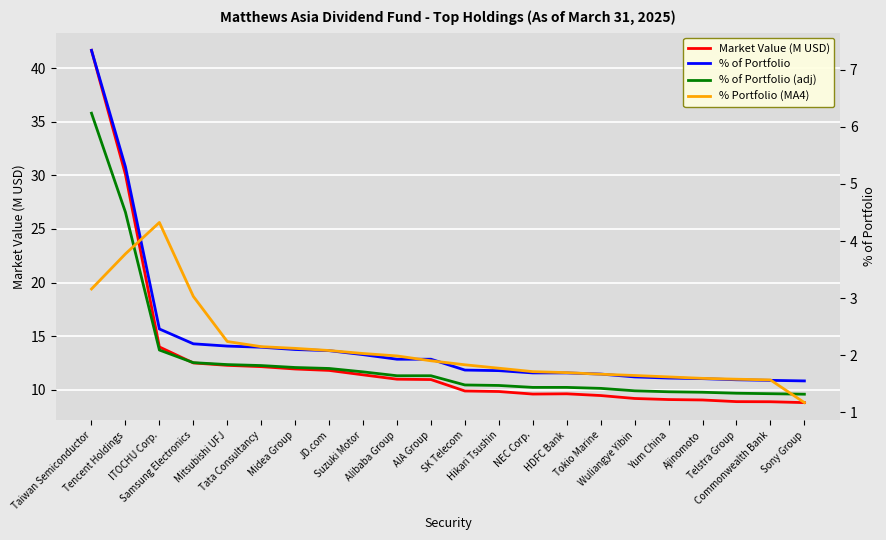

What are all the series names shown in the legend?

Market Value (M USD), % of Portfolio, % of Portfolio (adj), % Portfolio (MA4)